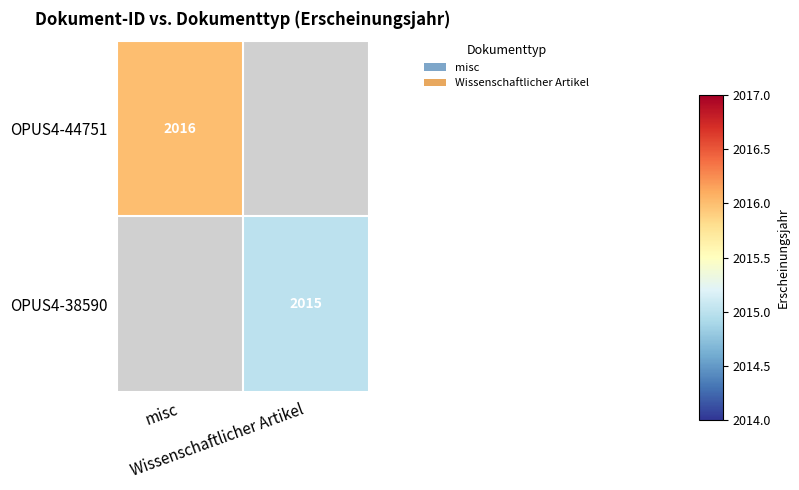

Where is OPUS4-44751 nearest to the value 2016?

misc